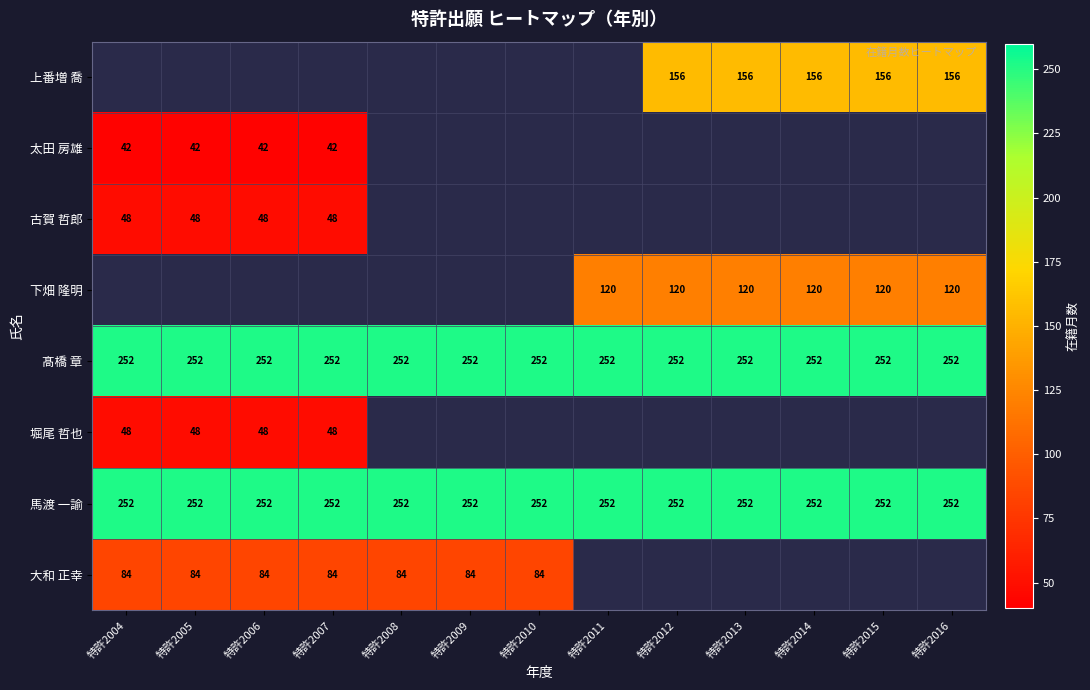

Is it true that 馬渡 一諭 equals 135.7 at 特許2006?

False